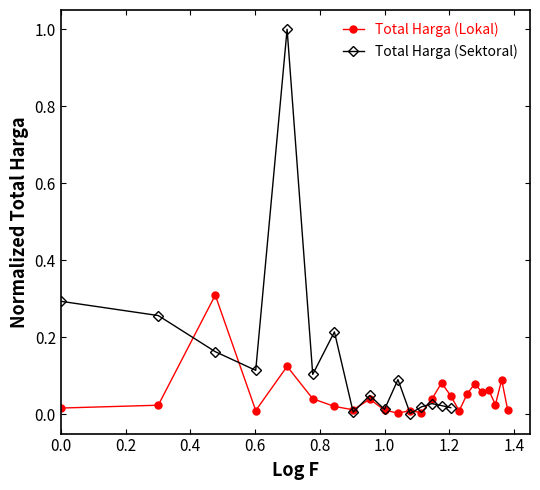

What is the maximum value for Total Harga (Lokal)?

0.3